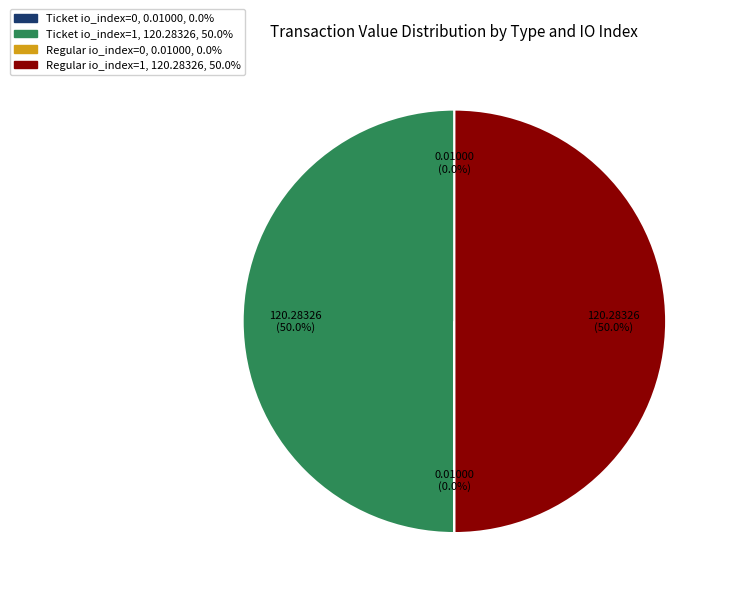

To the nearest percent, what portion does Regular io_index=1 represent?

50%